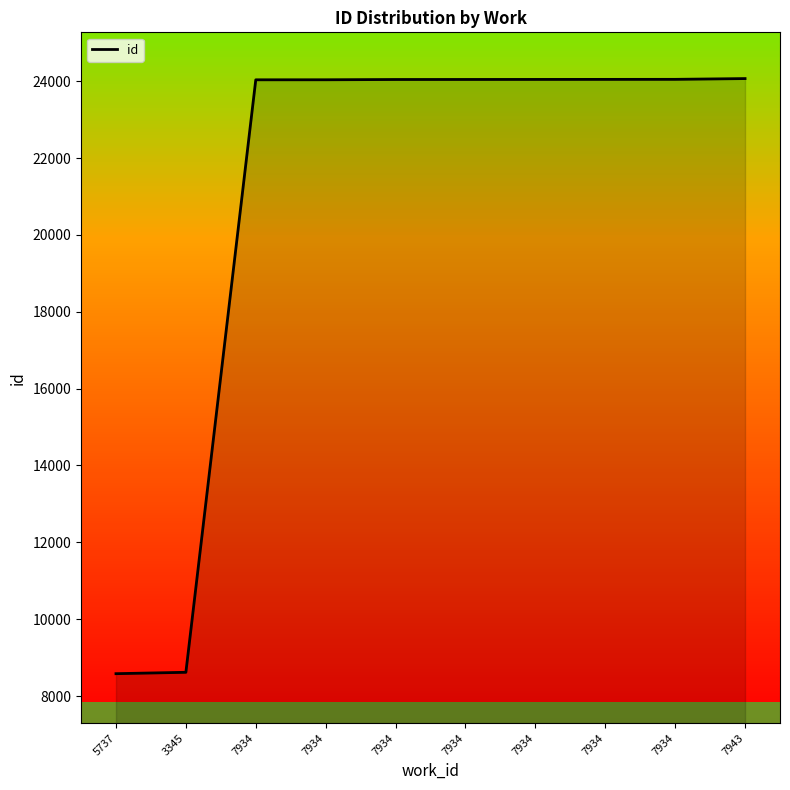

Count the number of data series in this chart.

1